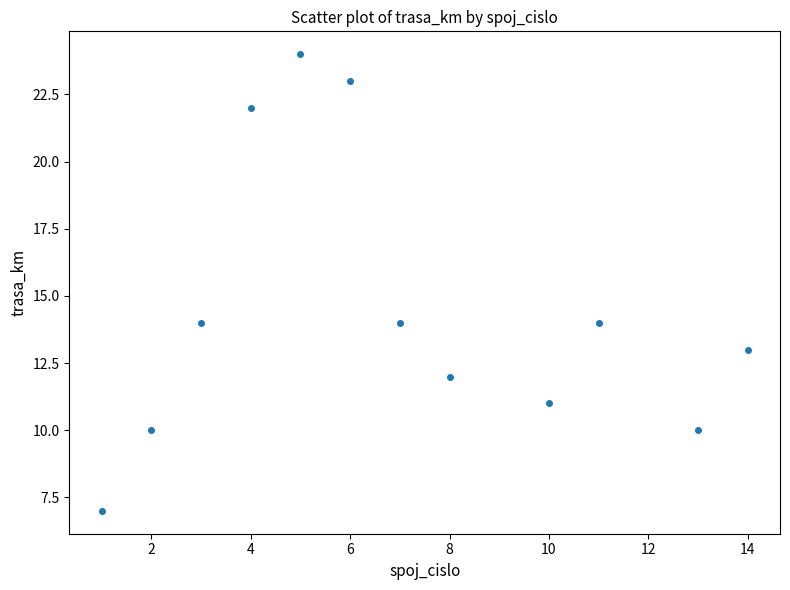

What is the average X value?

7